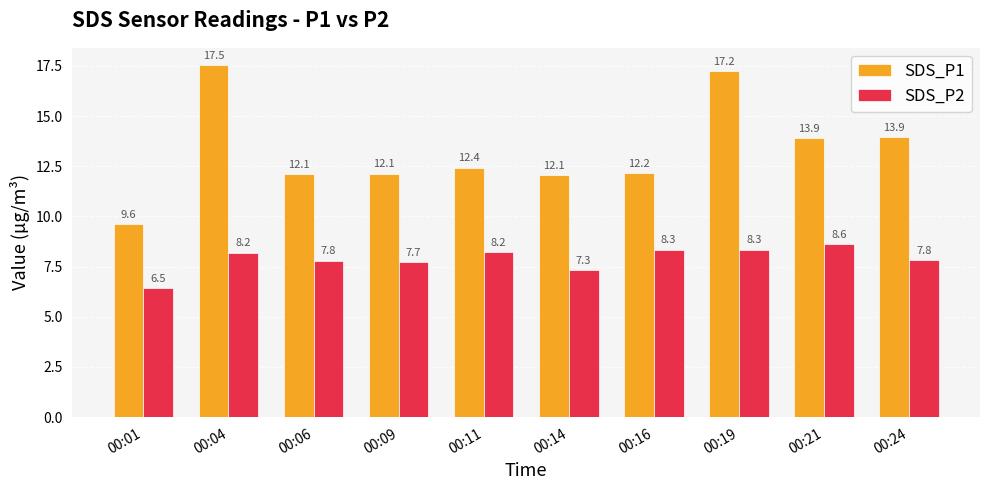

List the series in order of their overall mean, highest first.

SDS_P1, SDS_P2